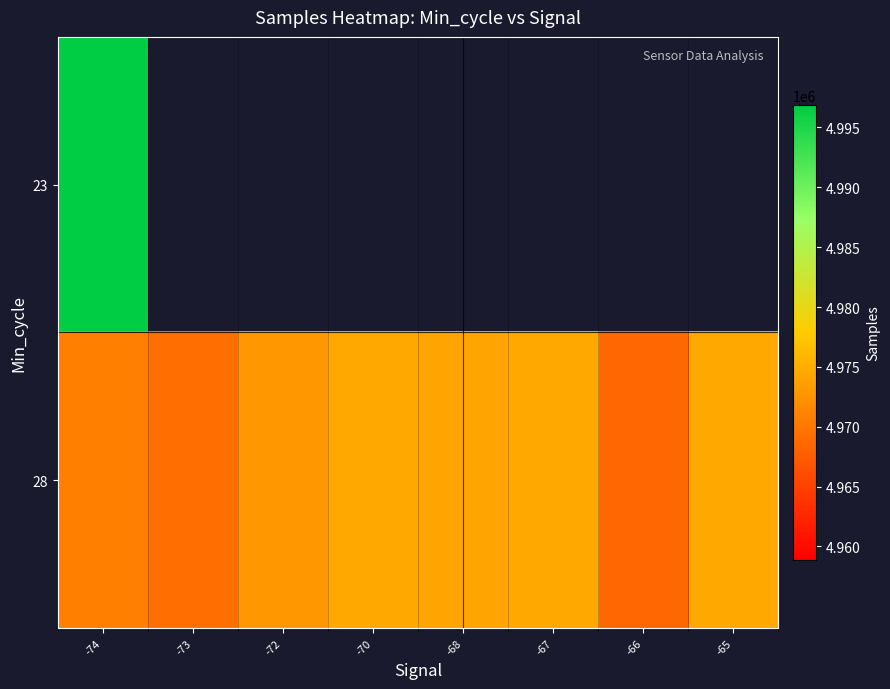

At how many categories does at least one series exceed 4986609?

1